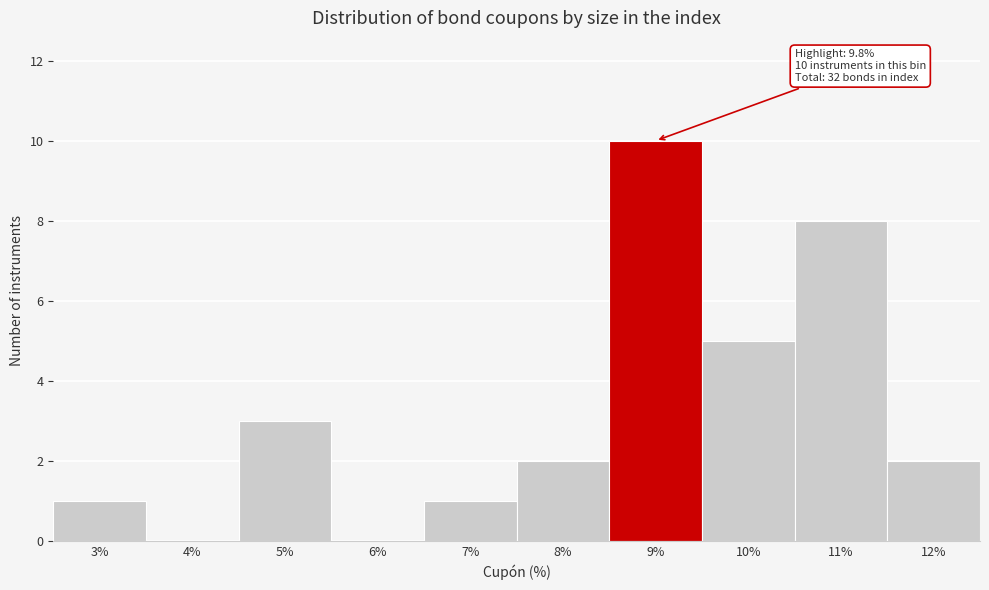

Reading left to right, what are all the values shown in this chart?

3%=1	4%=0	5%=3	6%=0	7%=1	8%=2	9%=10	10%=5	11%=8	12%=2